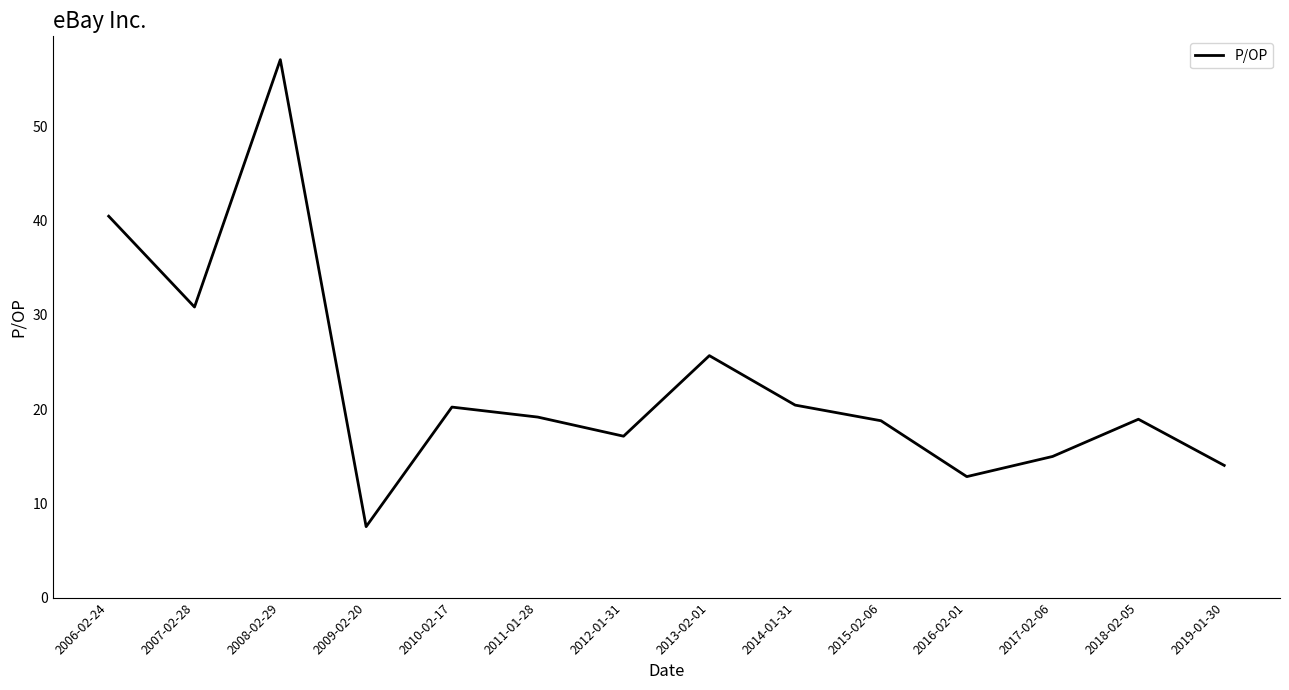

Between 2019-01-30 and 2017-02-06, which is larger?

2017-02-06